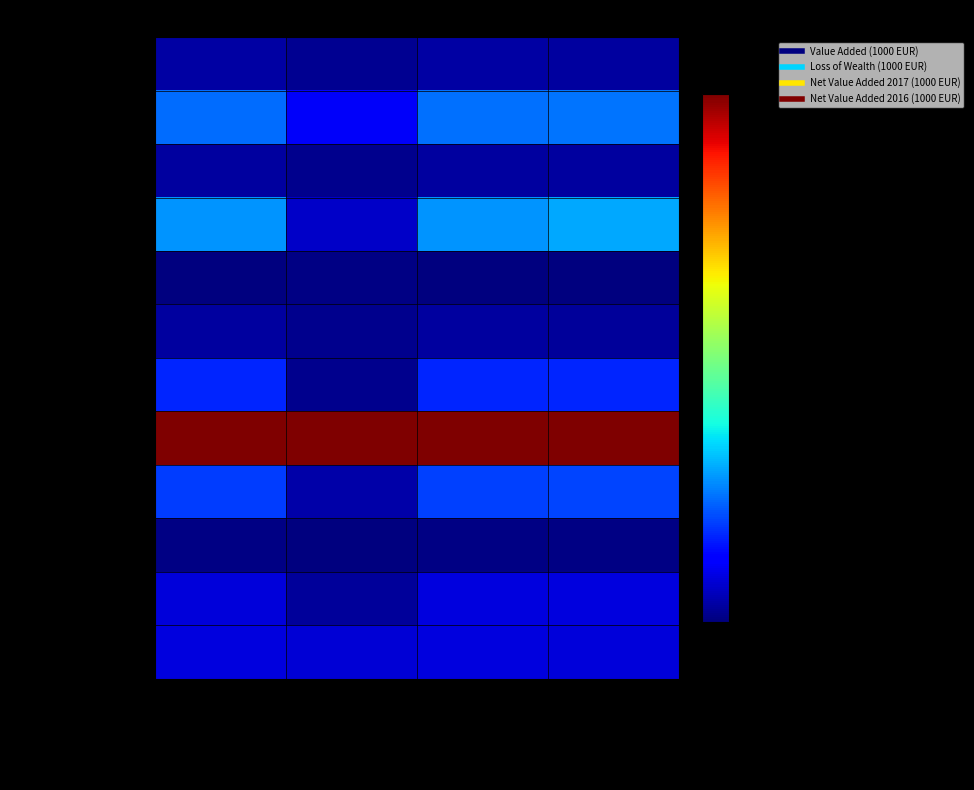

How many series are shown in this chart?

12